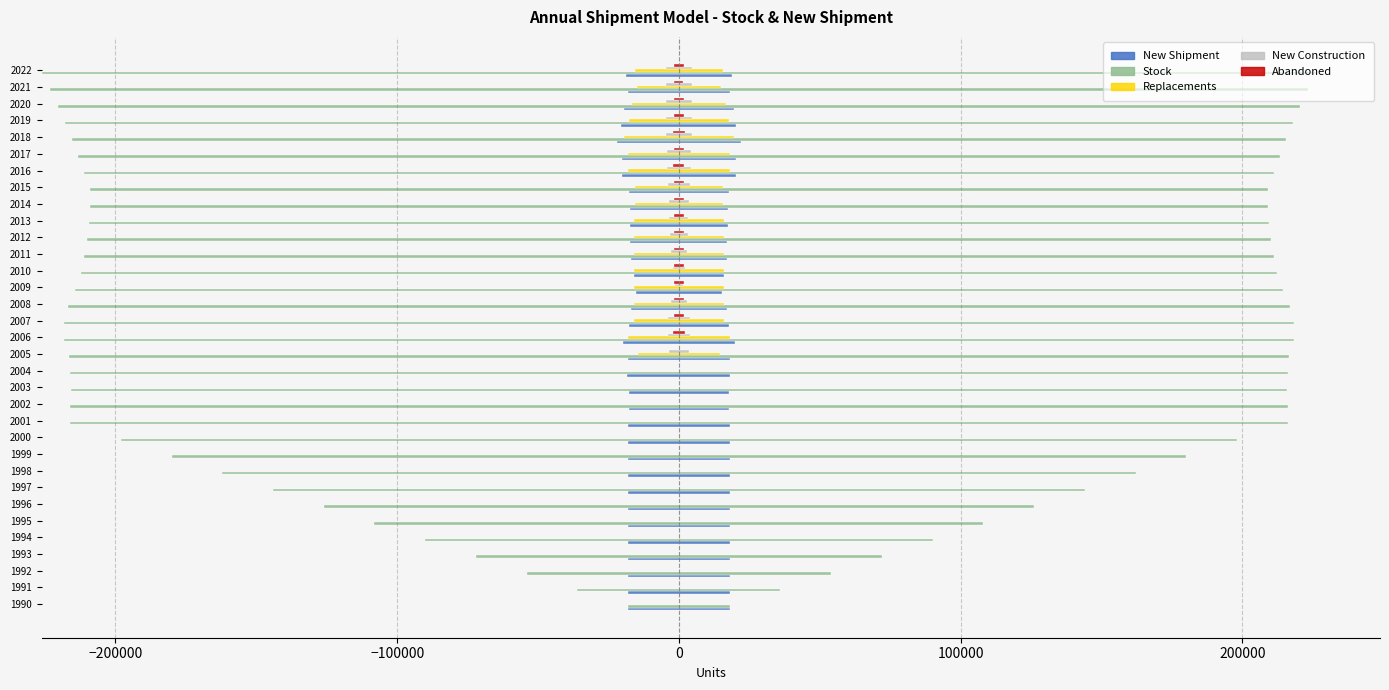

How many bars are there in each group?

5